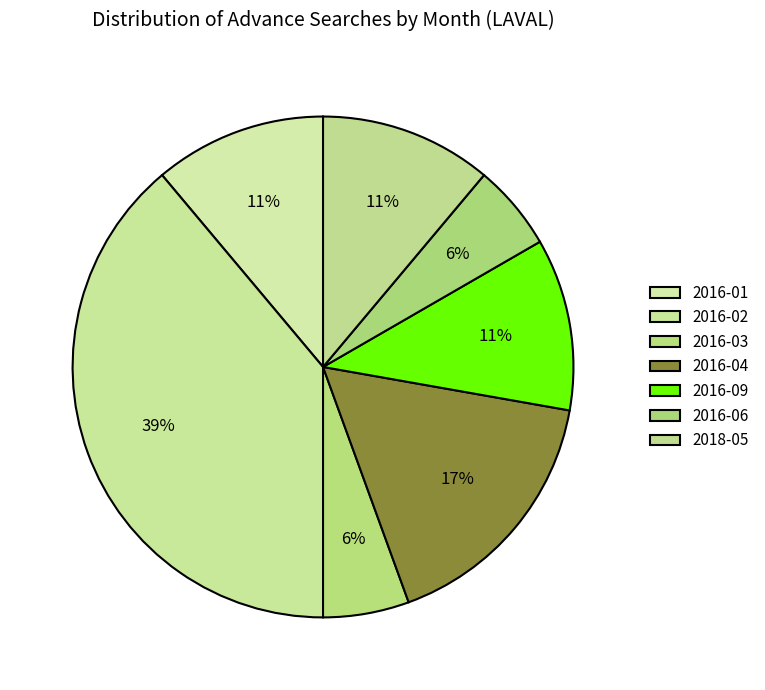

What is the total percentage of 2016-01 and 2016-02?

50.0%